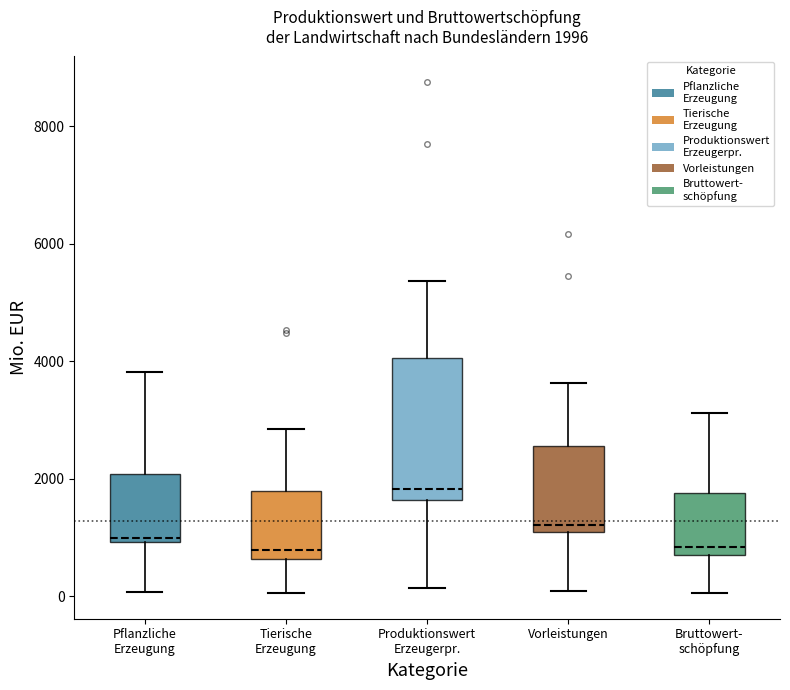

Which box's median line is the highest?

Produktionswert Erzeugerpr.